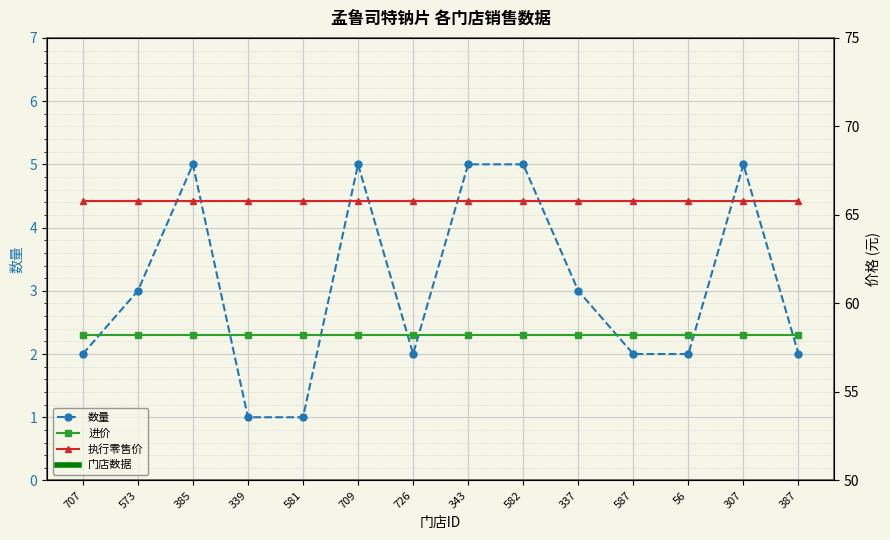

Which series has the largest total across all categories?

执行零售价